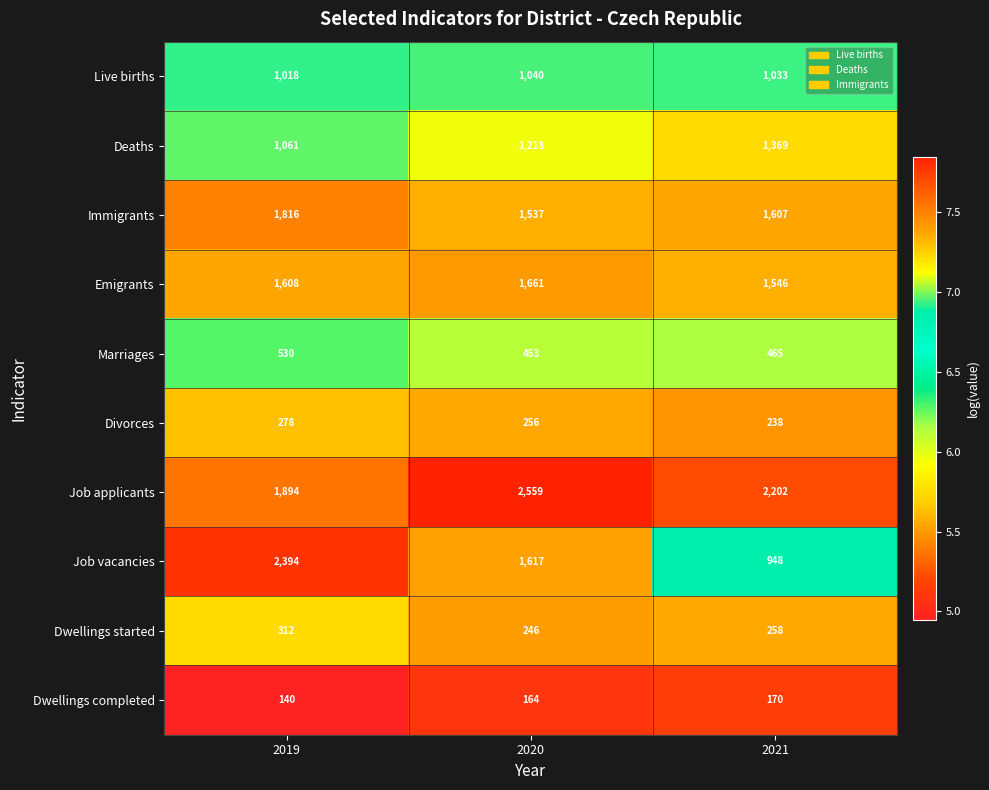

What is the spread (max minus min) of values at 2021?

2032